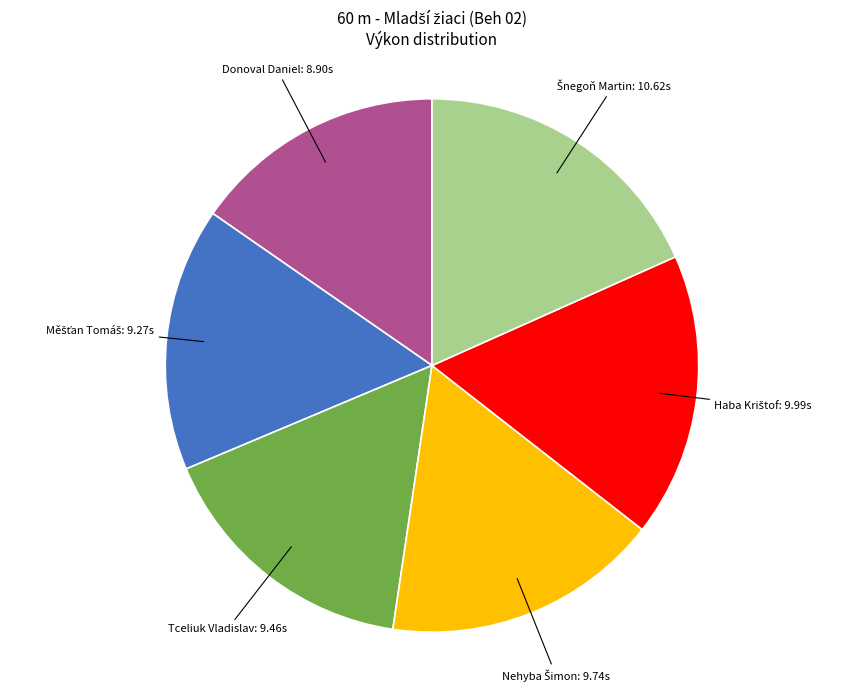

Is there a majority slice in this chart?

No